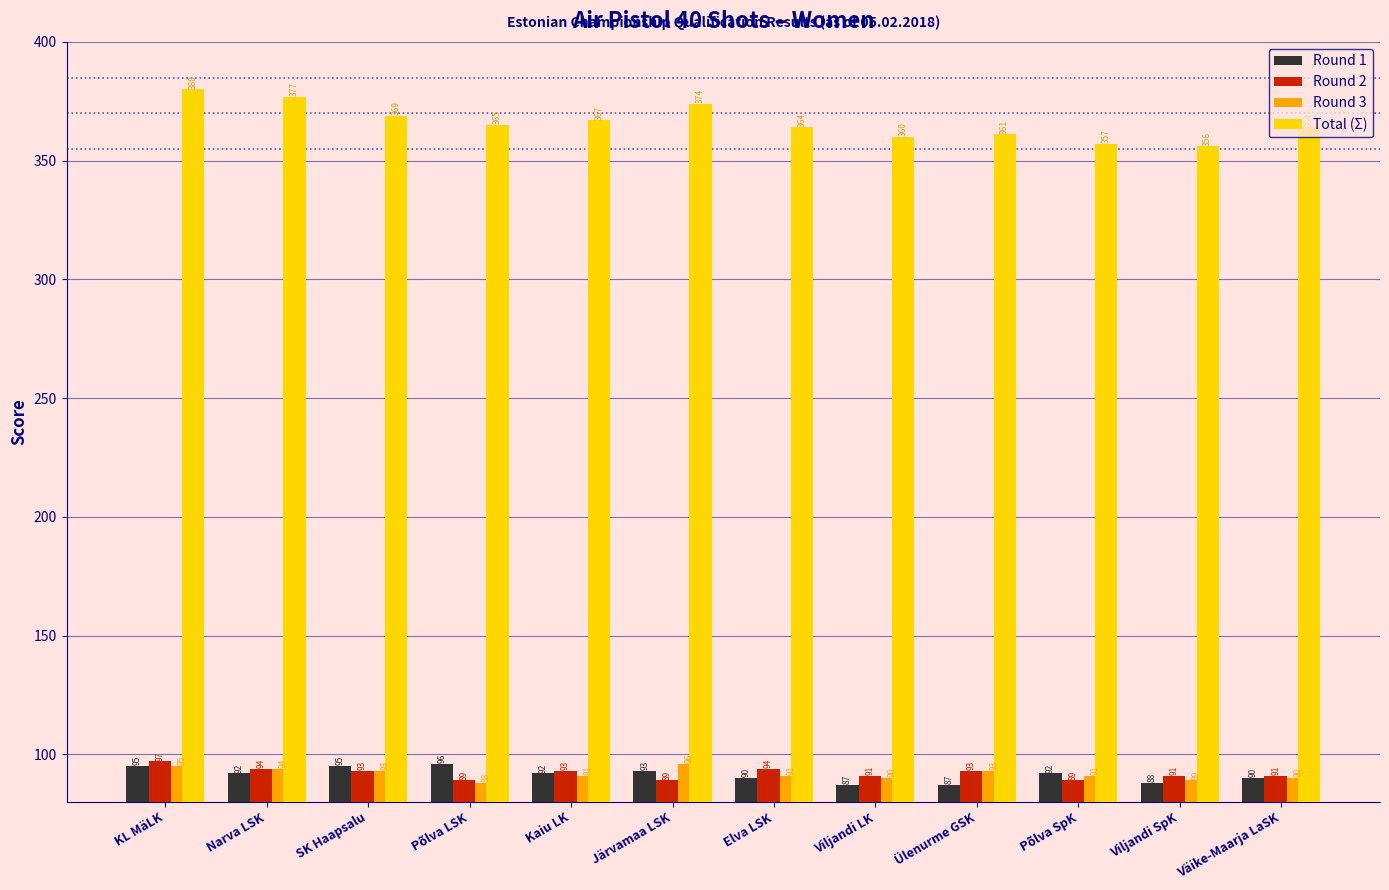

What is the minimum value for Total (Σ)?

356